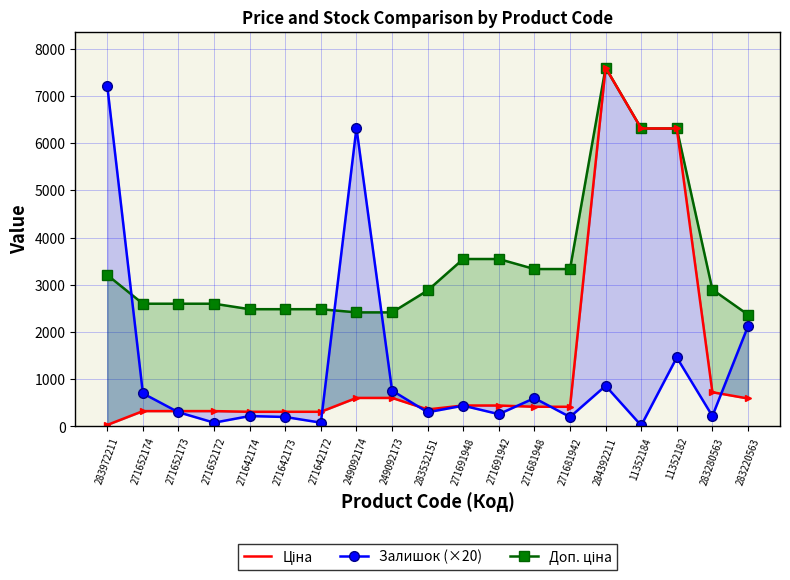

What is the label of the 17th point from the right?

271652173